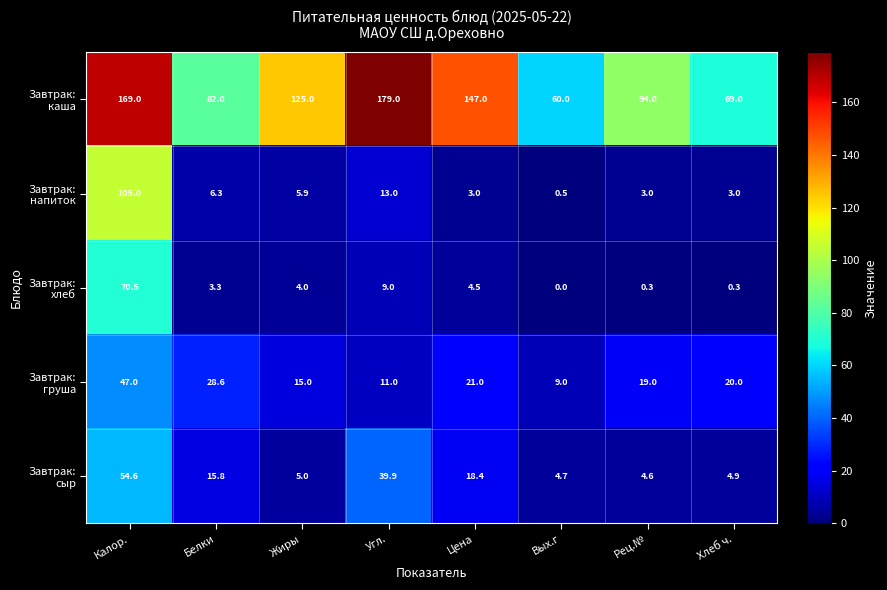

What is the greatest value displayed?

179.0